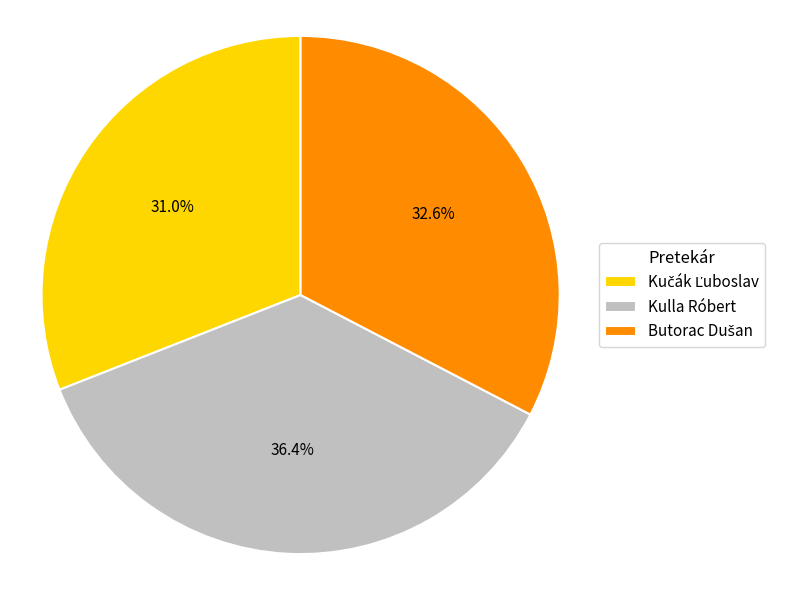

Which category has the biggest portion of the pie?

Kulla Róbert